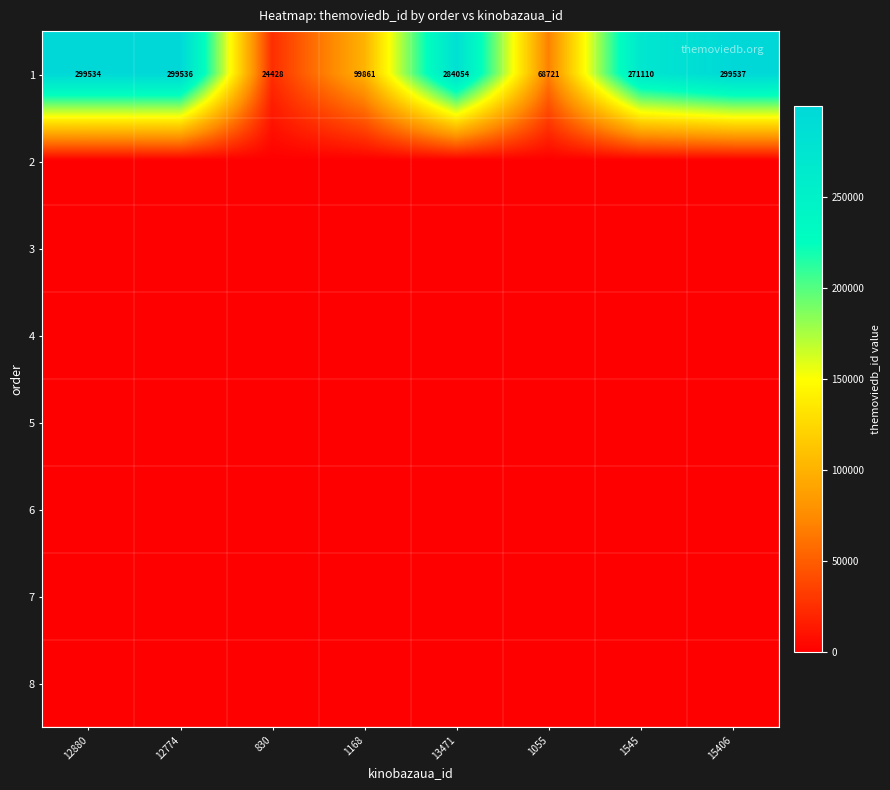

At which label does 1 reach its peak?

15406